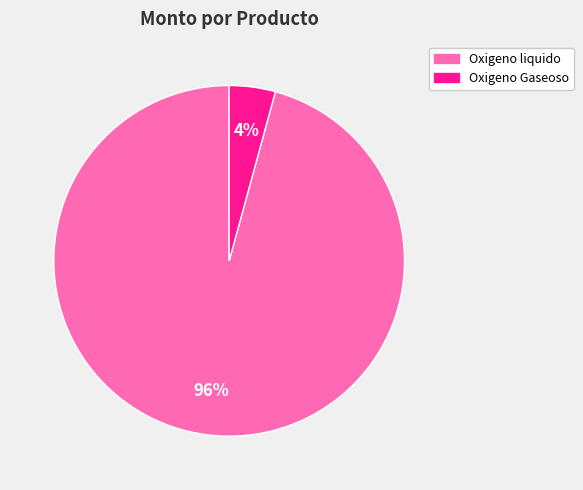

To the nearest percent, what is the difference between the Oxigeno Gaseoso and Oxigeno liquido slice percentages?

92%